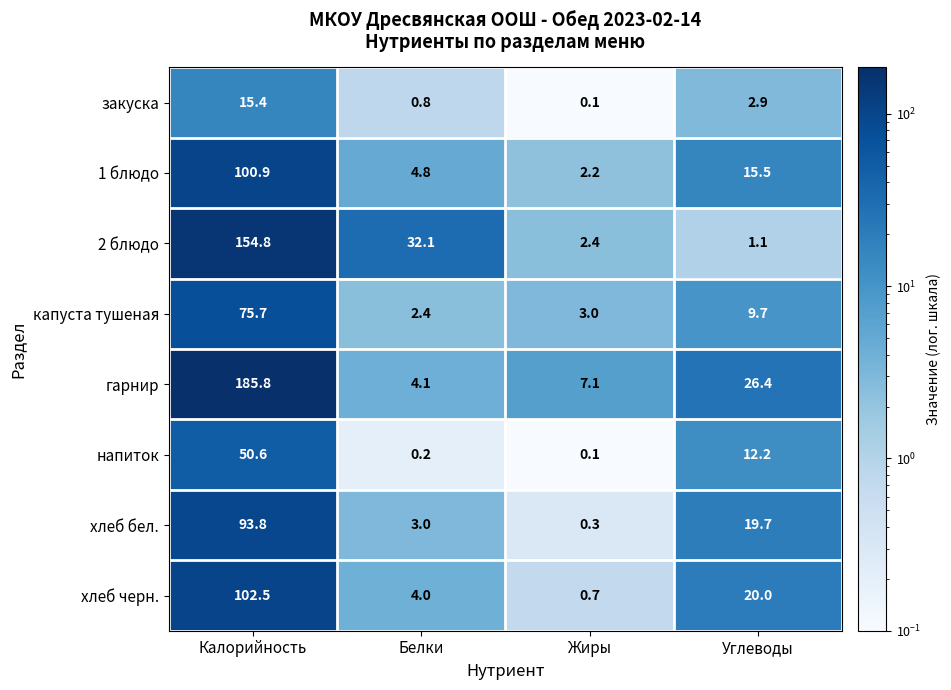

Count the number of categories in the chart.

4